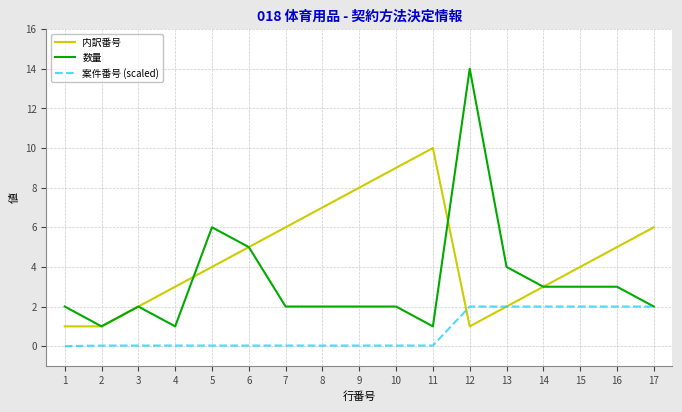

The 内訳番号 series shows 5.0 at 6. True or false?

True